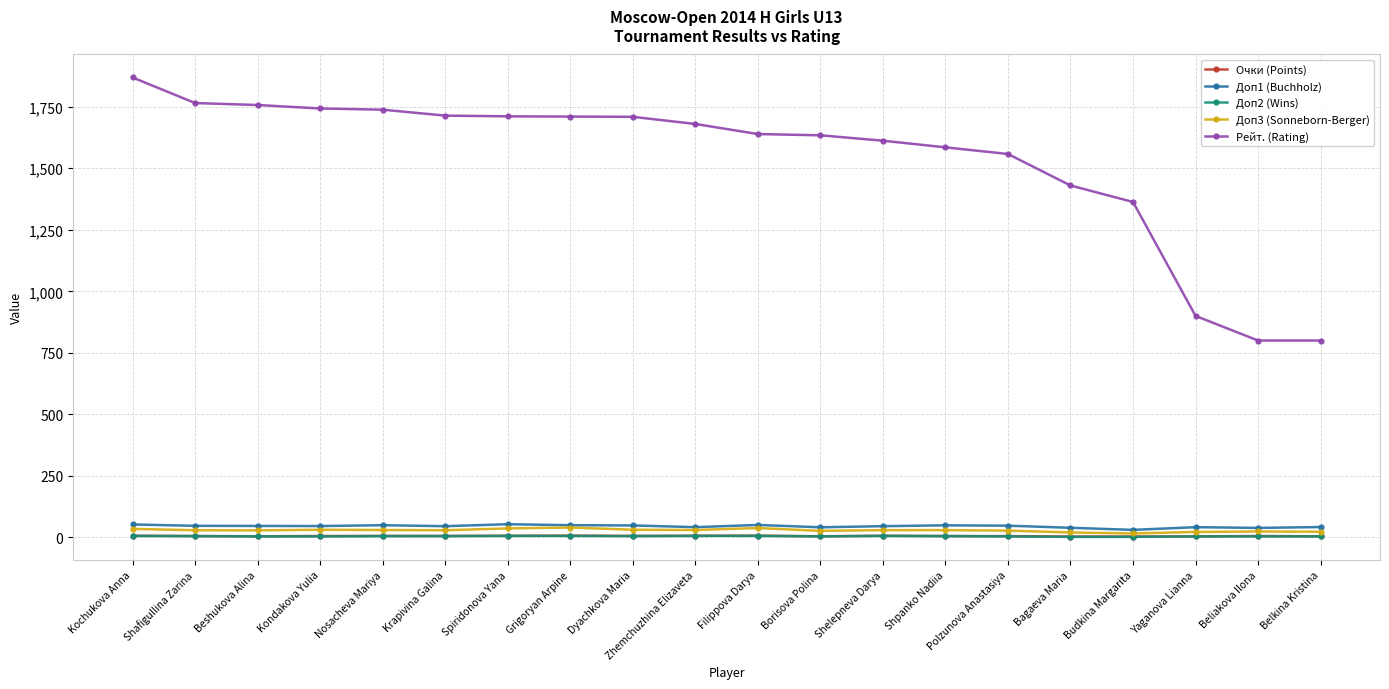

True or false: Очки (Points) has a value of 4.0 at Yaganova Lianna.

True